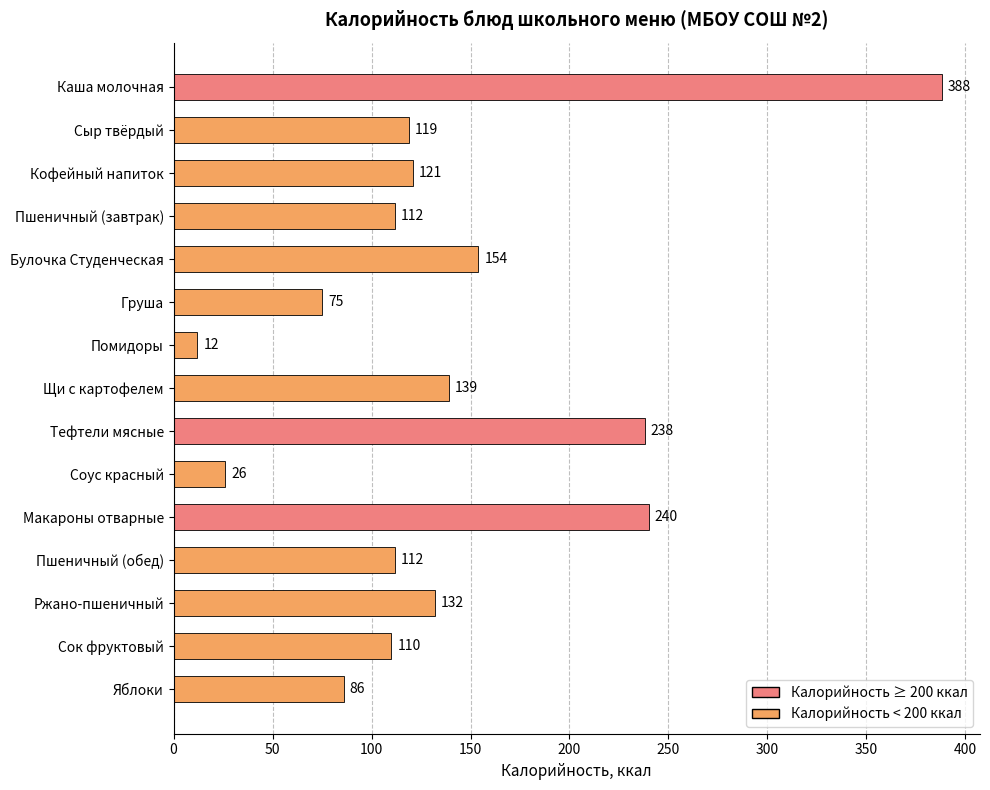

How many series are shown in this chart?

1